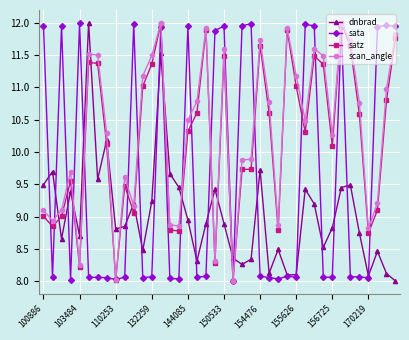

How many lines are shown in the chart?

4